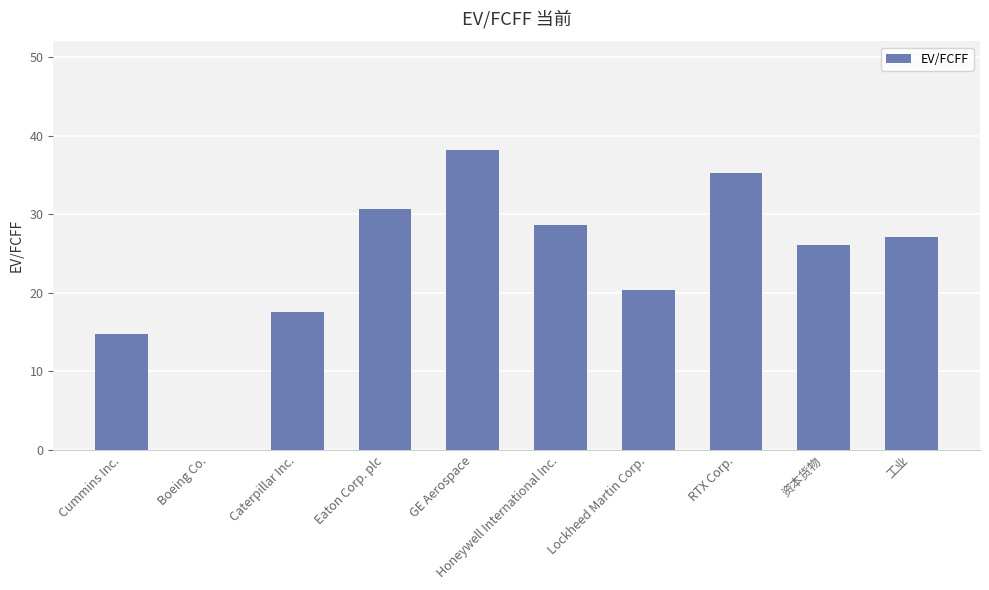

What is the sum of all values?

238.5